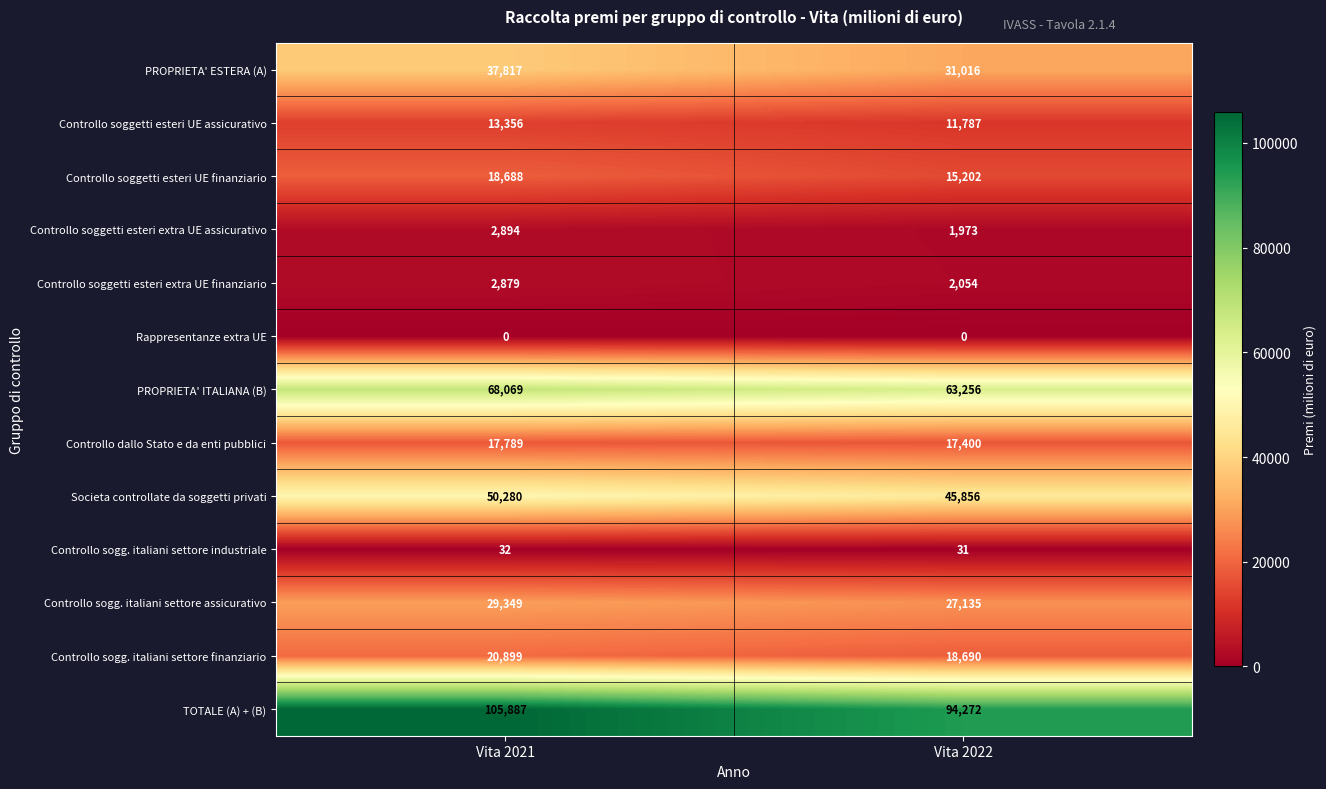

Which series has the largest range (max minus min)?

TOTALE (A) + (B)